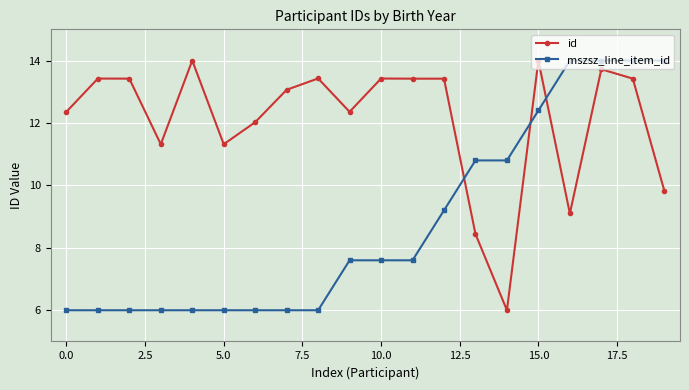

At how many categories does at least one series exceed 7?

20